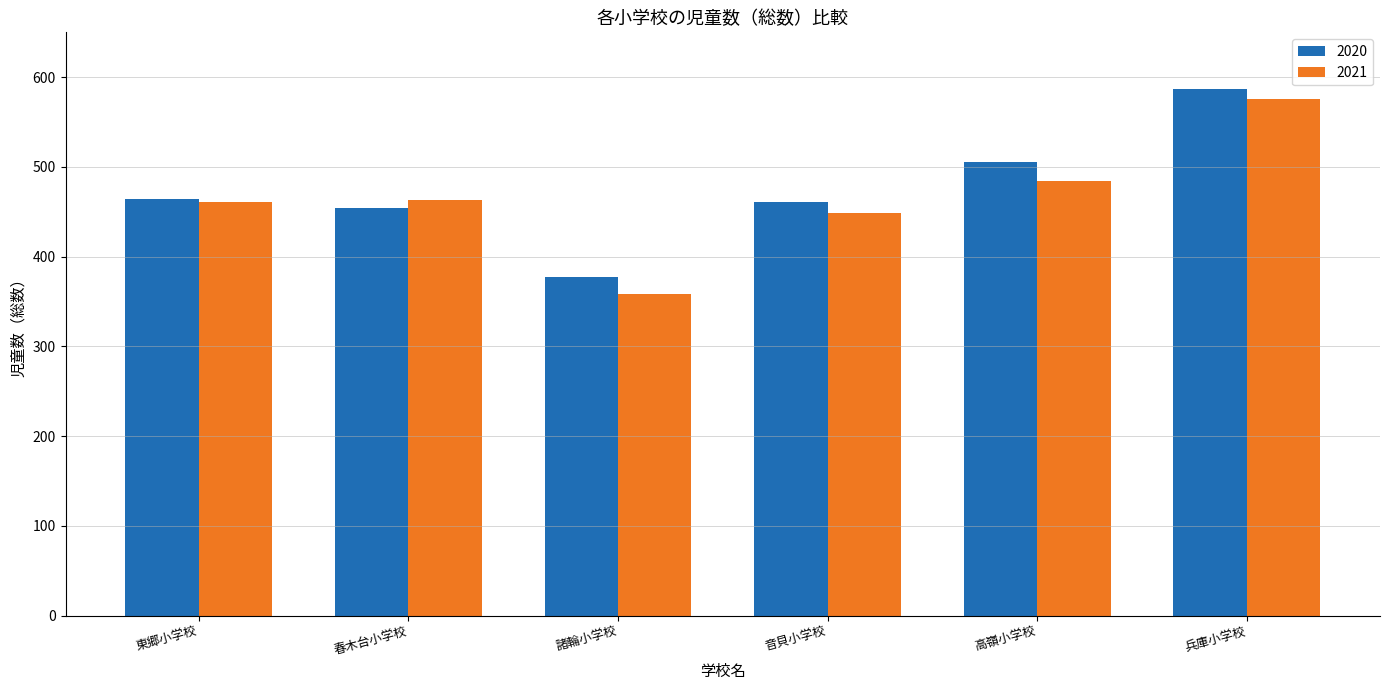

How many values in the 2021 series are below 463?

3